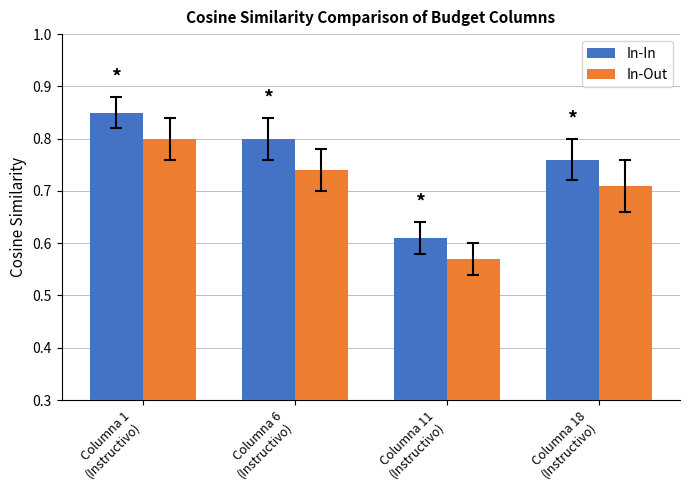

At which category does the chart reach its minimum across all series?

Columna 11
(Instructivo)